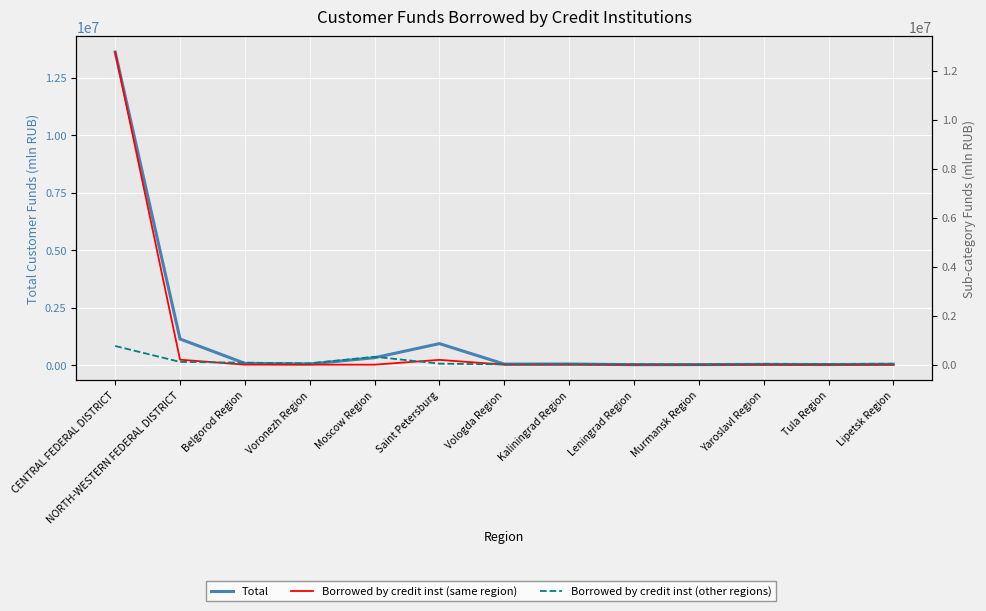

True or false: Borrowed by credit inst (same region) and Total intersect in this chart.

False